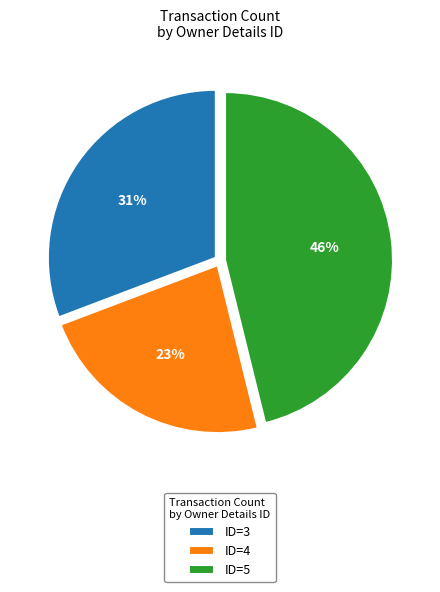

Between ID=3 and ID=4, which is larger?

ID=3